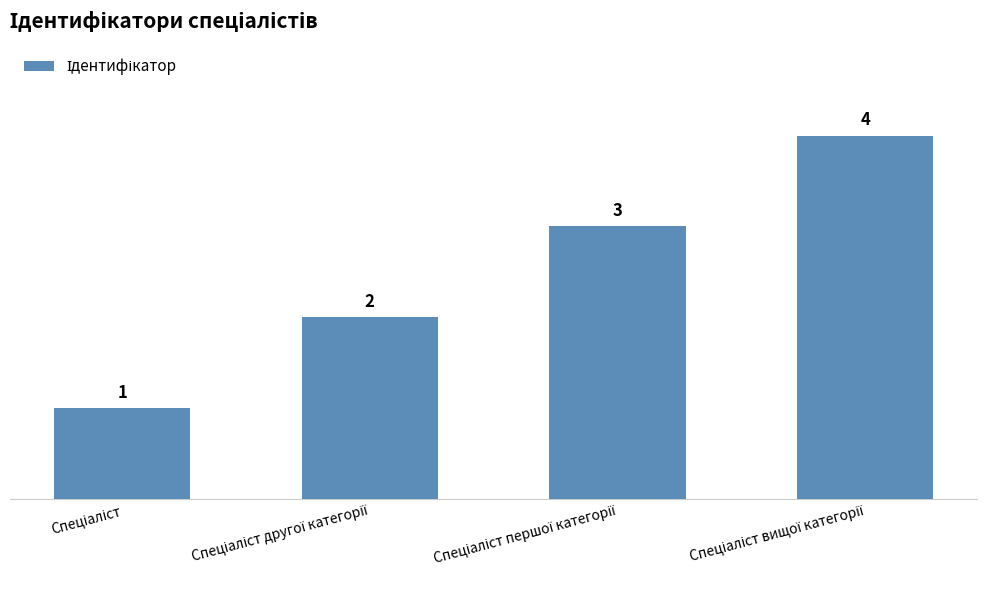

What is the sum of all values?

10